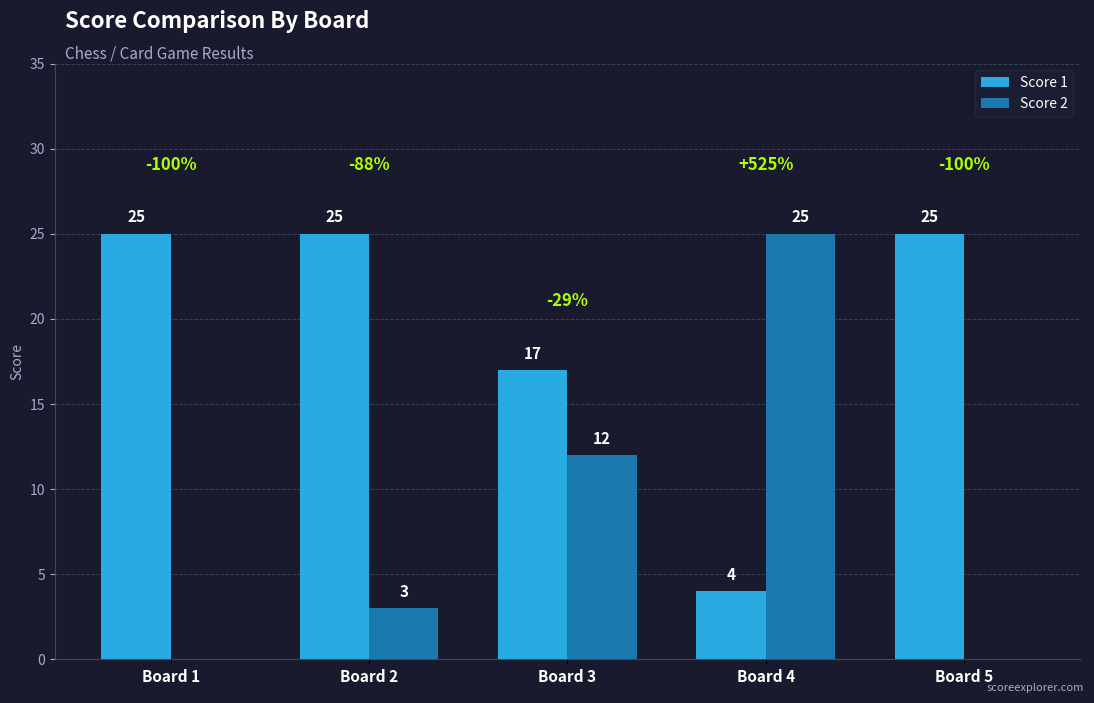

What is the sum of the Score 2 values at Board 1 and Board 3?

12